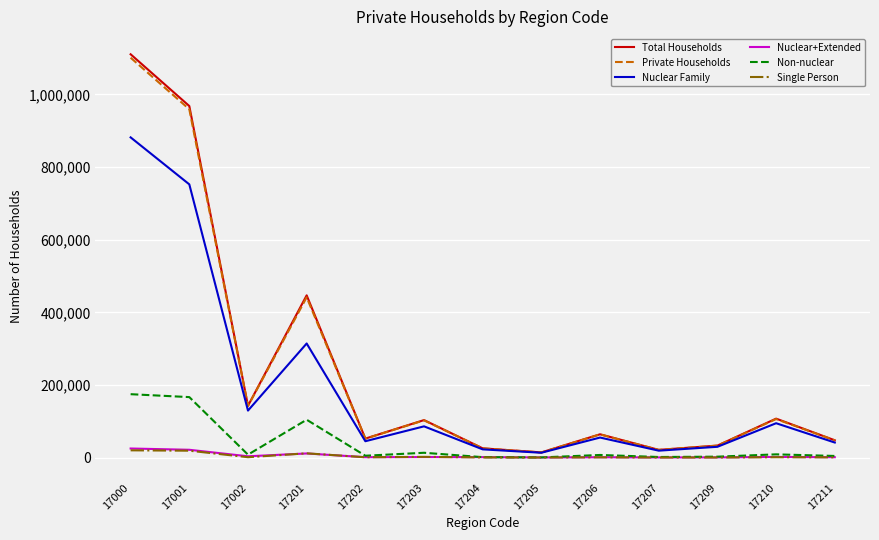

Does the chart have visible grid lines?

Yes